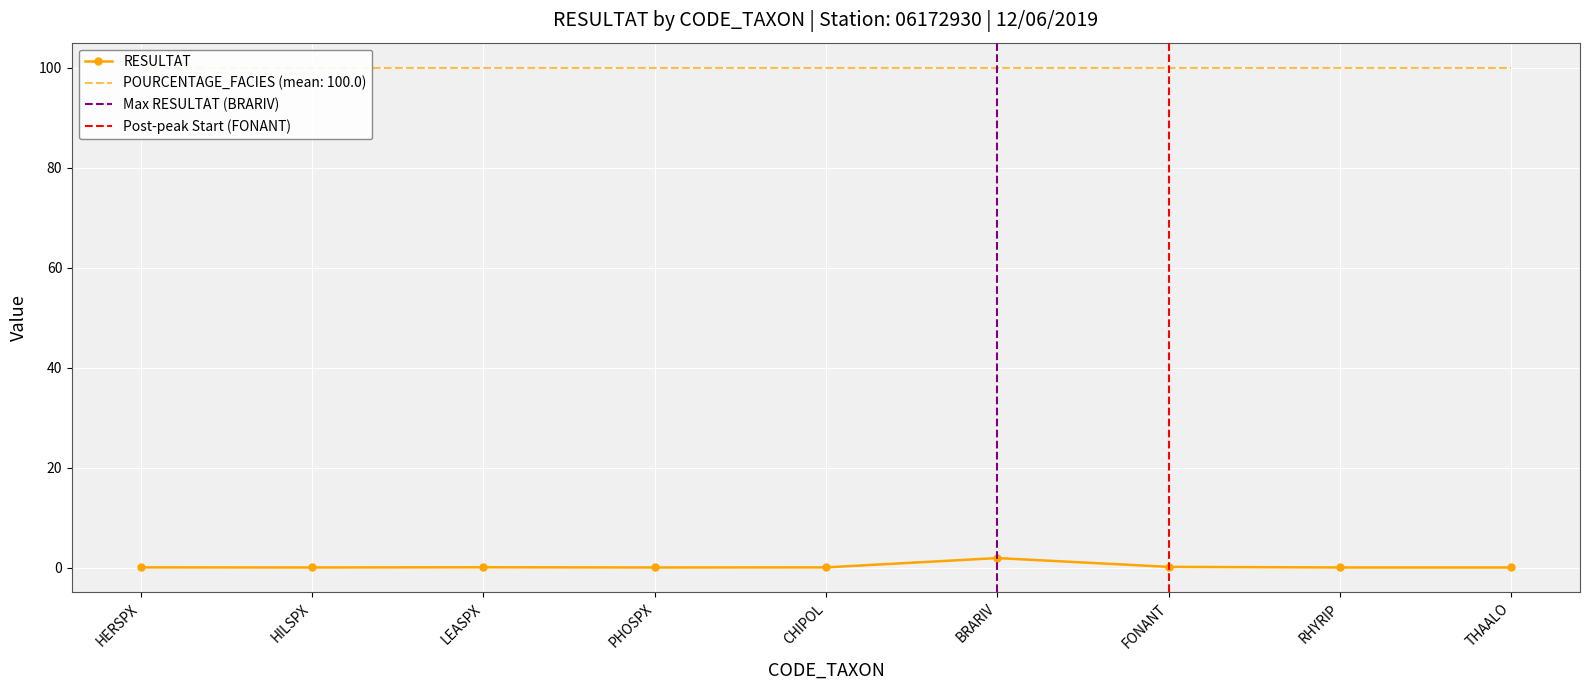

Rank the categories by value from highest to lowest.

BRARIV, FONANT, LEASPX, HERSPX, CHIPOL, HILSPX, PHOSPX, RHYRIP, THAALO